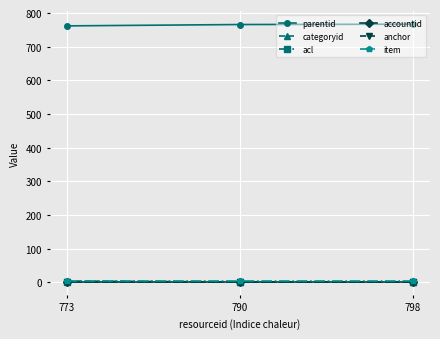

Does the chart have visible grid lines?

Yes